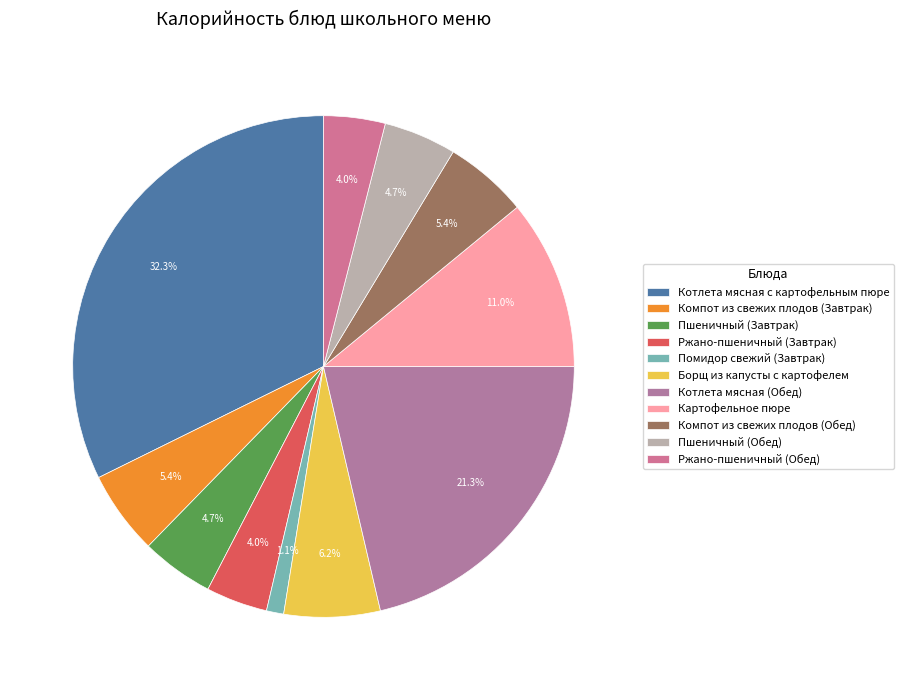

What percentage is the Пшеничный (Обед) slice, to the nearest percent?

5%